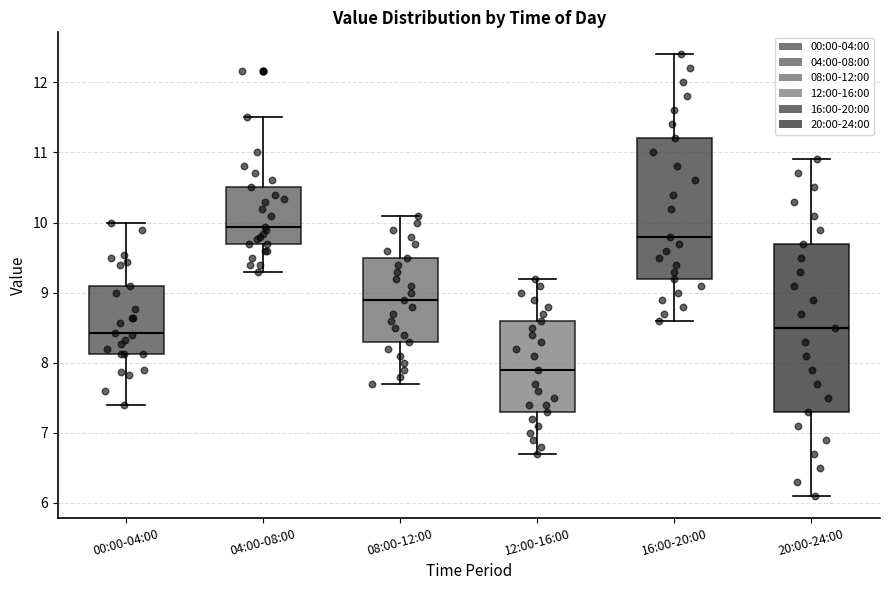

Which box has the lowest median line?

12:00-16:00